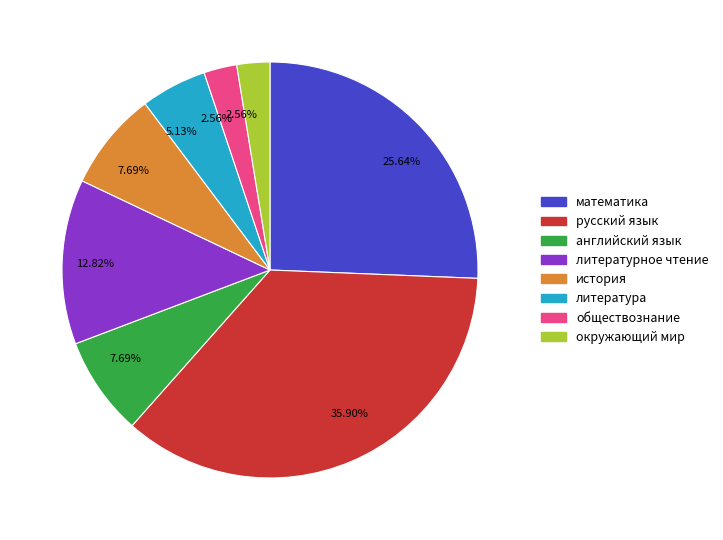

To the nearest percent, what is the average slice percentage?

12%